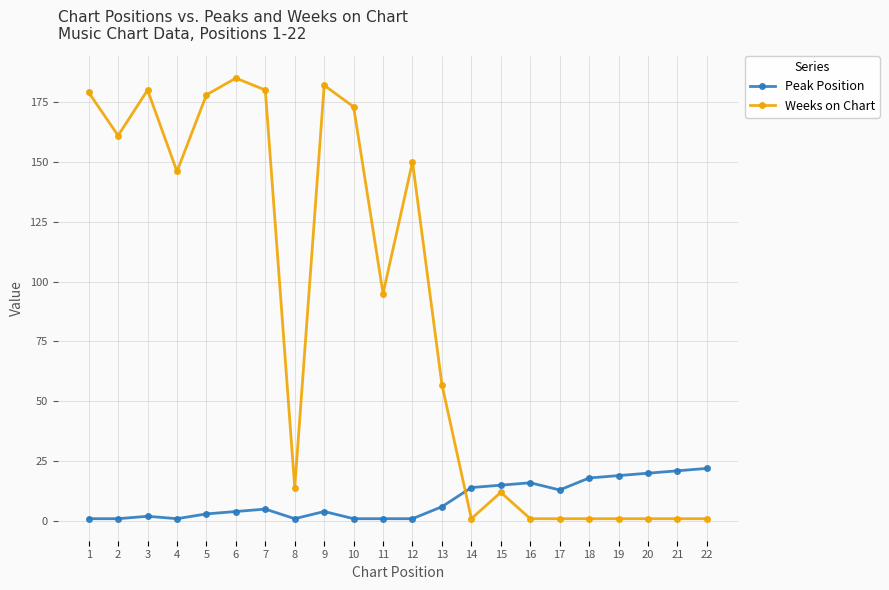

Rank the series at 10 from lowest to highest value.

Peak Position, Weeks on Chart